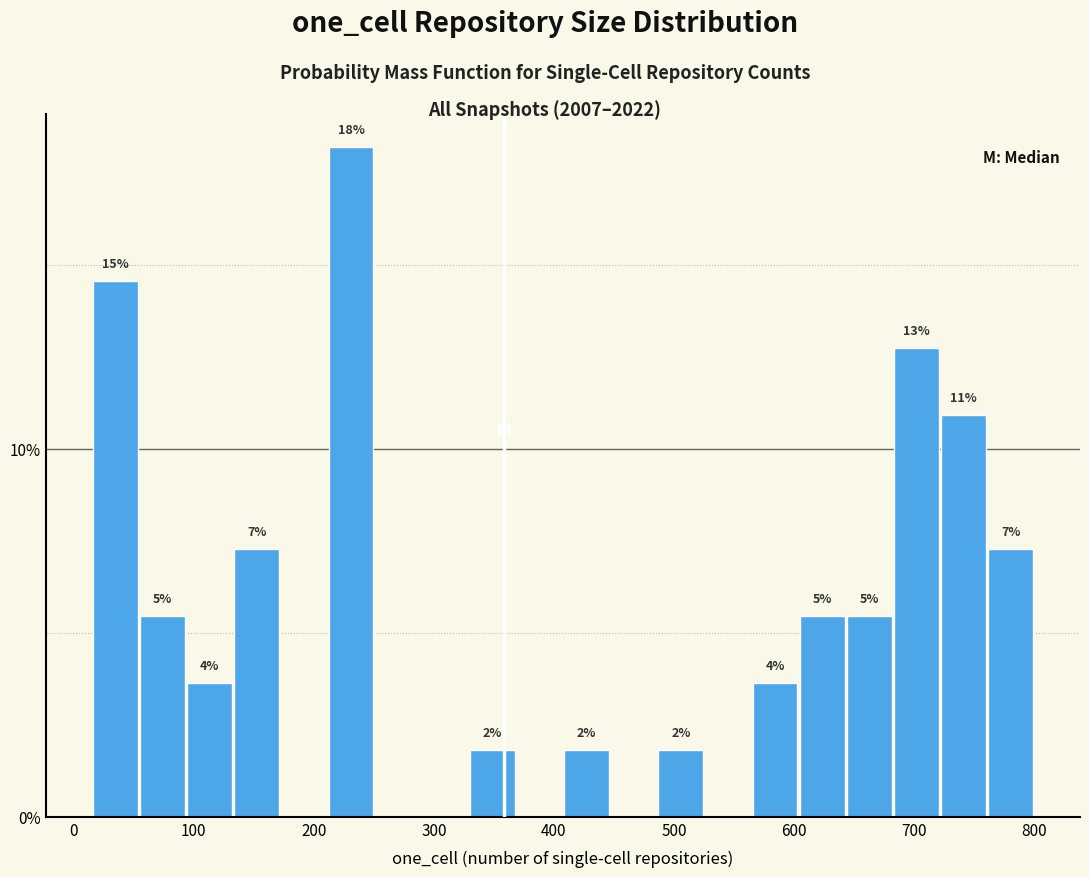

Read against the x-axis, roughly where is the centre of the tallest bar?

230